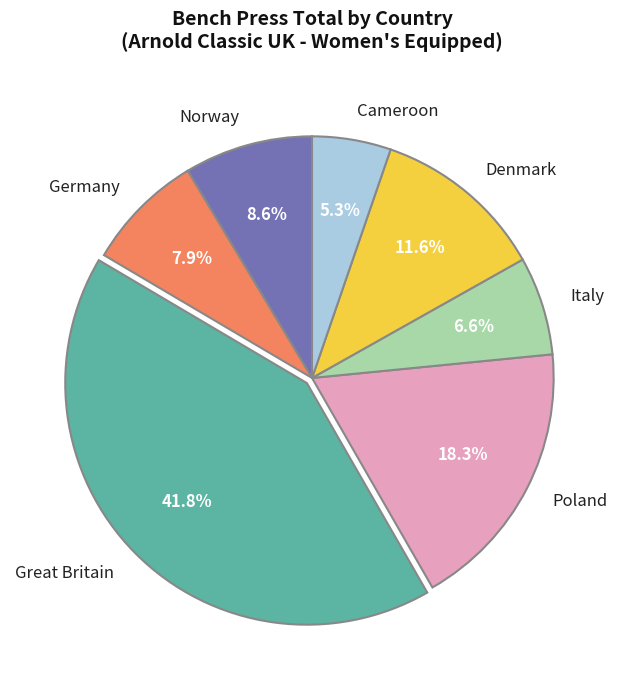

True or false: Great Britain accounts for 42% of the total.

True